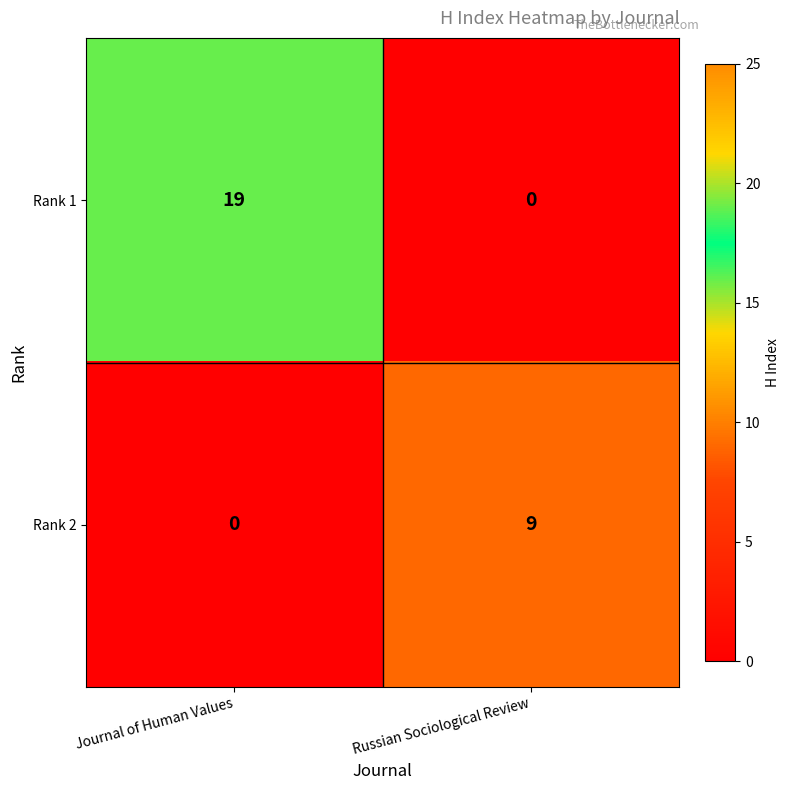

What is the total value across all series at Journal of Human Values?

19